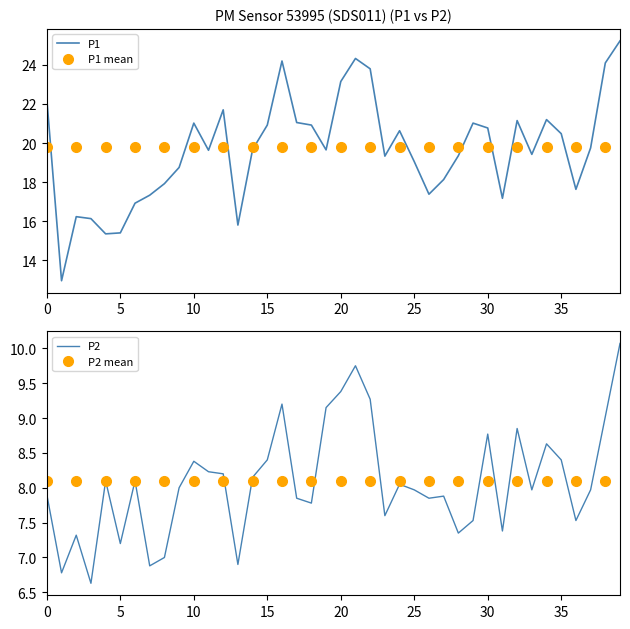

What is the minimum value for P2?

6.6